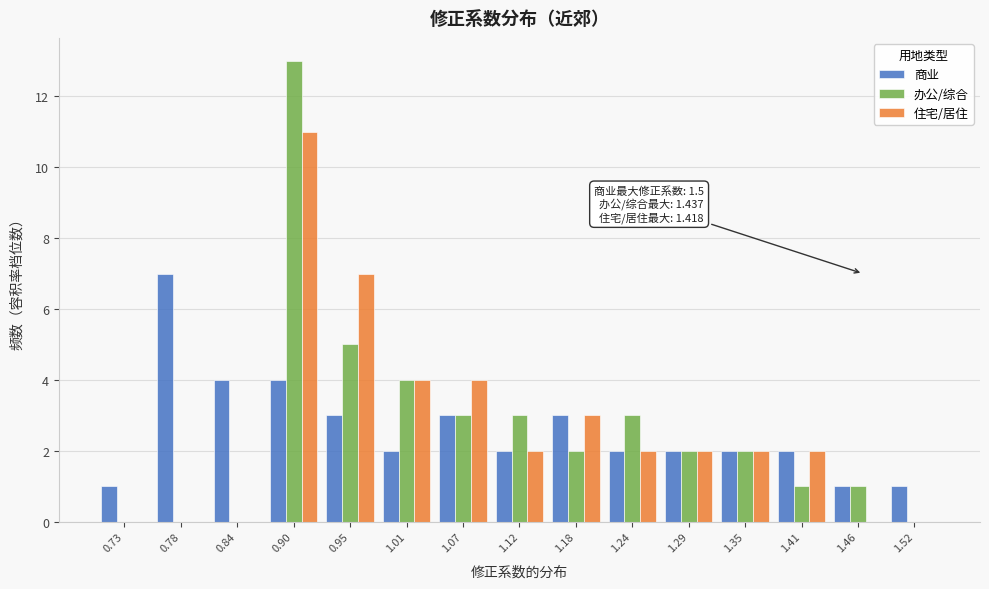

In the 住宅/居住 series, which range on the x-axis has the tallest bar?

0.87 to 0.93